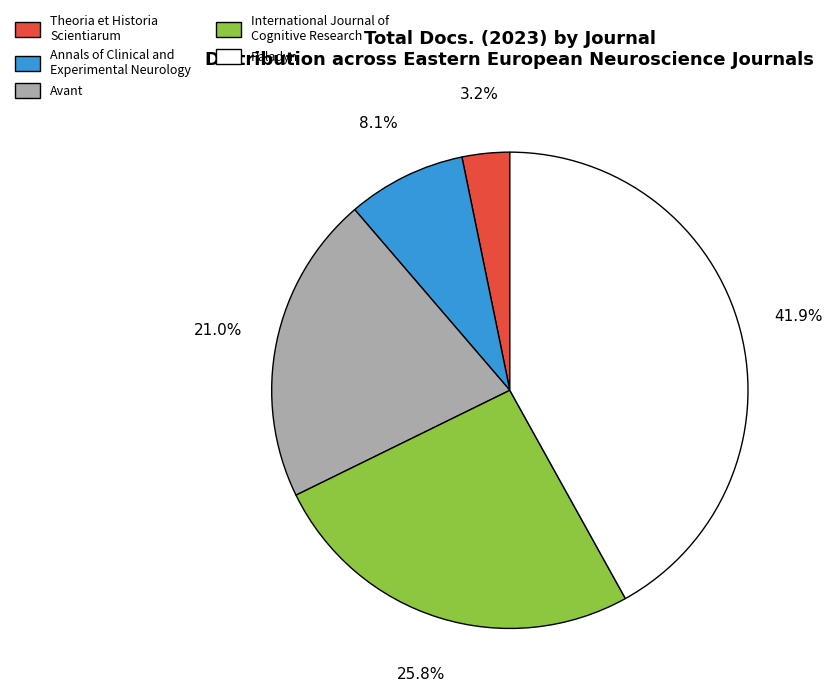

To the nearest percent, what portion does Annals of Clinical and Experimental Neurology represent?

8%